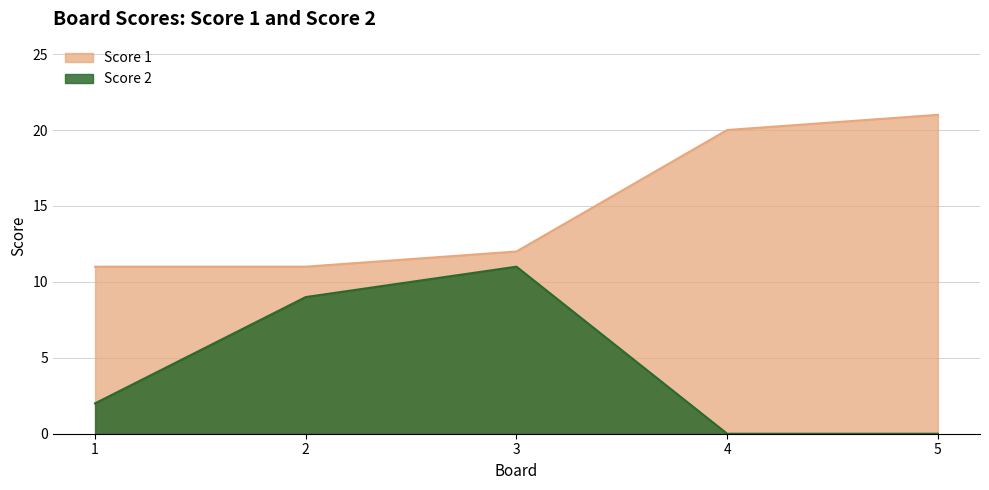

At how many categories does at least one series exceed 13?

2